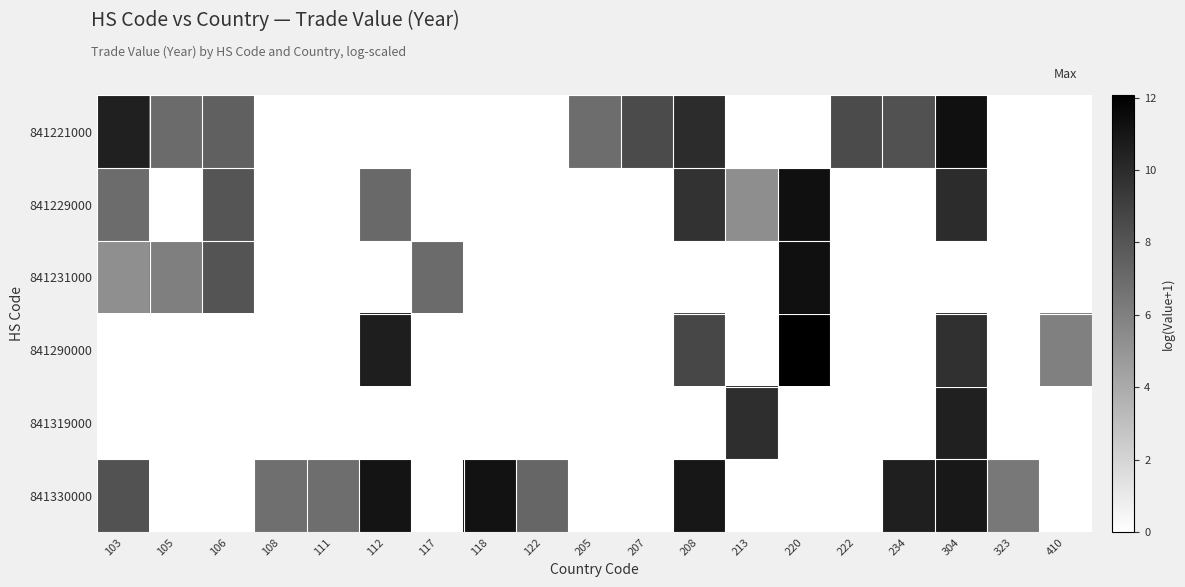

Which has a higher value, 103 or 213?

103